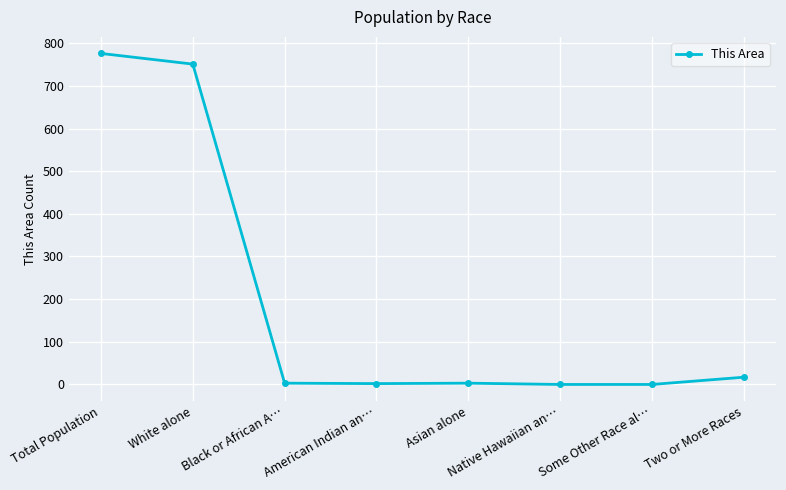

How many data points does each series have?

8